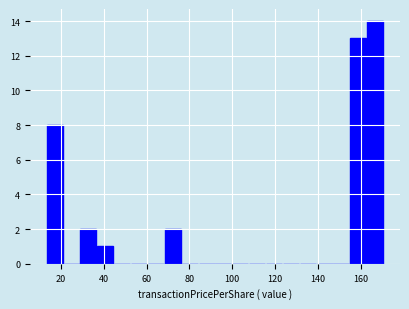

Read against the x-axis, roughly where is the centre of the tallest bar?

166